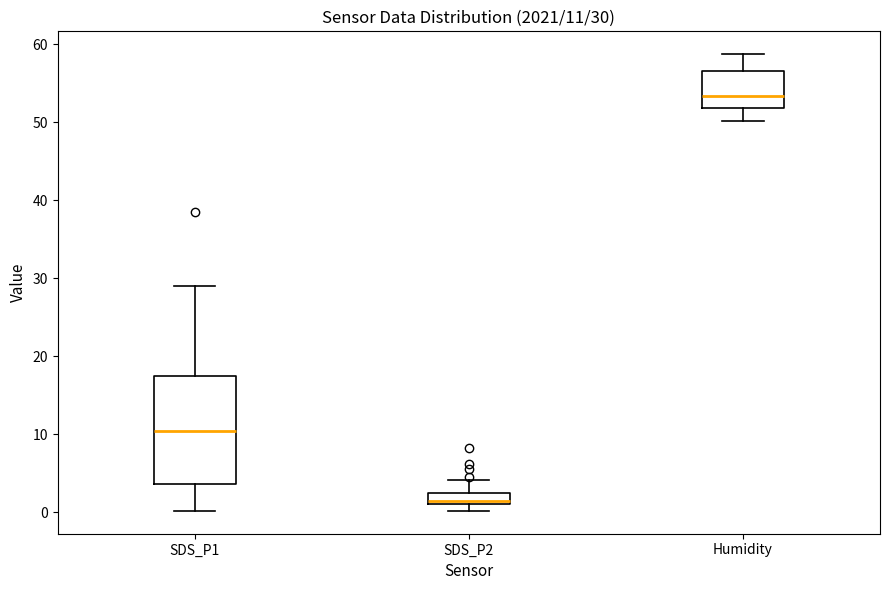

Which box has the highest median line?

Humidity